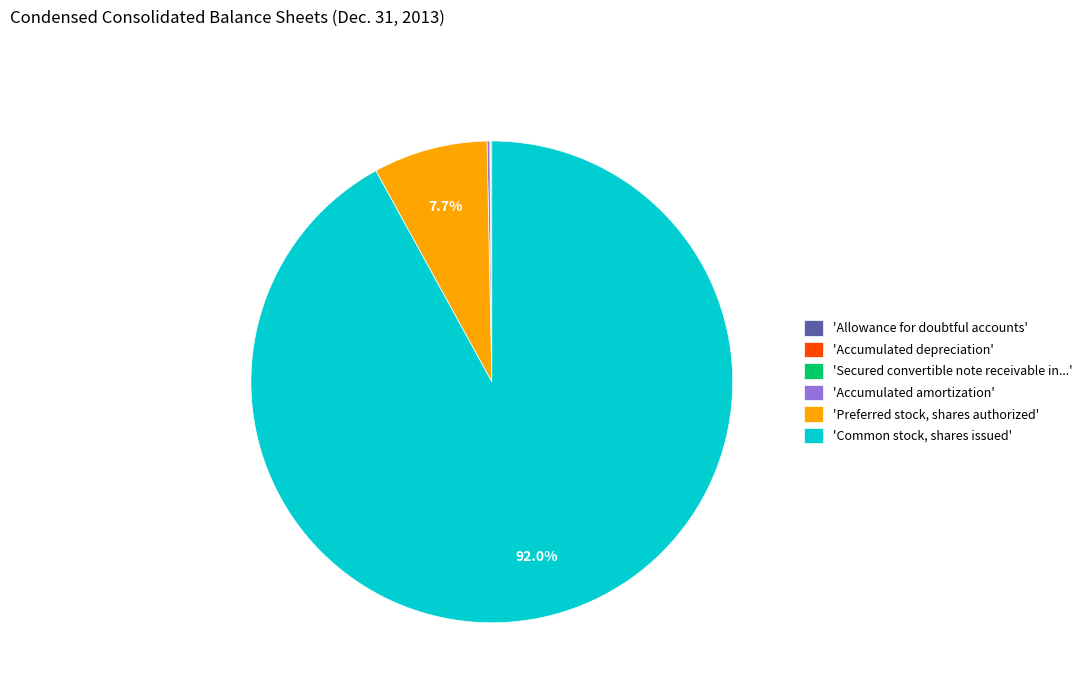

Which has a higher value, 'Preferred stock, shares authorized' or 'Common stock, shares issued'?

'Common stock, shares issued'